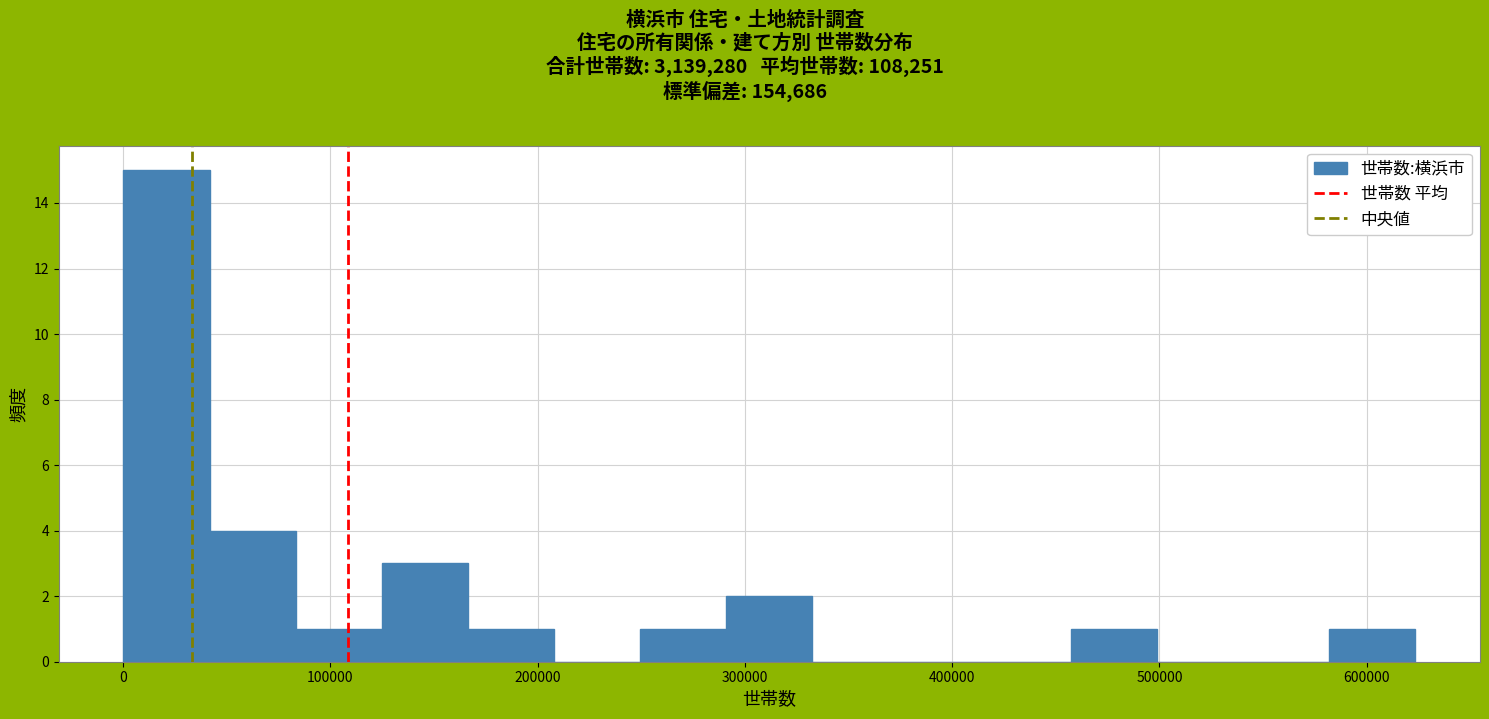

Reading left to right, transcribe this chart: for each bar, give the range it covers on the x-axis and its height. Neither the bar edges nor the heights are printed on the chart, so give them approximately, as read against the axes.

0 to 40000: 15
40000 to 80000: 4
80000 to 120000: 1
120000 to 170000: 3
170000 to 210000: 1
210000 to 250000: 0
250000 to 290000: 1
290000 to 330000: 2
330000 to 370000: 0
370000 to 420000: 0
420000 to 460000: 0
460000 to 500000: 1
500000 to 540000: 0
540000 to 580000: 0
580000 to 620000: 1